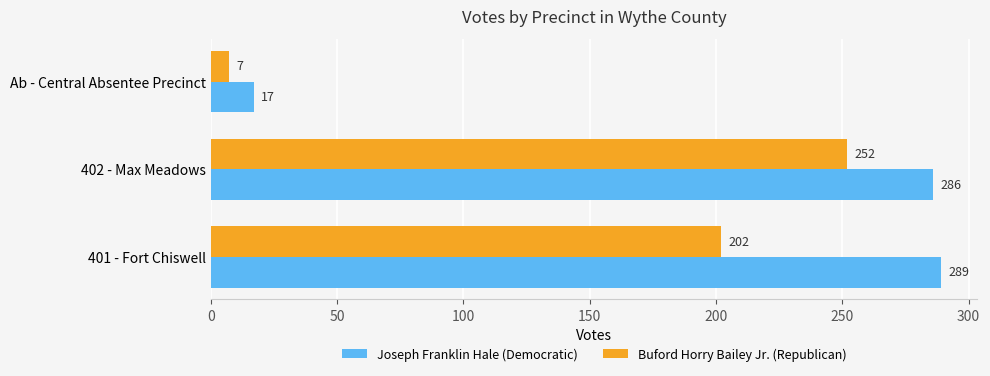

True or false: Joseph Franklin Hale (Democratic) has a value of 479 at 402 - Max Meadows.

False